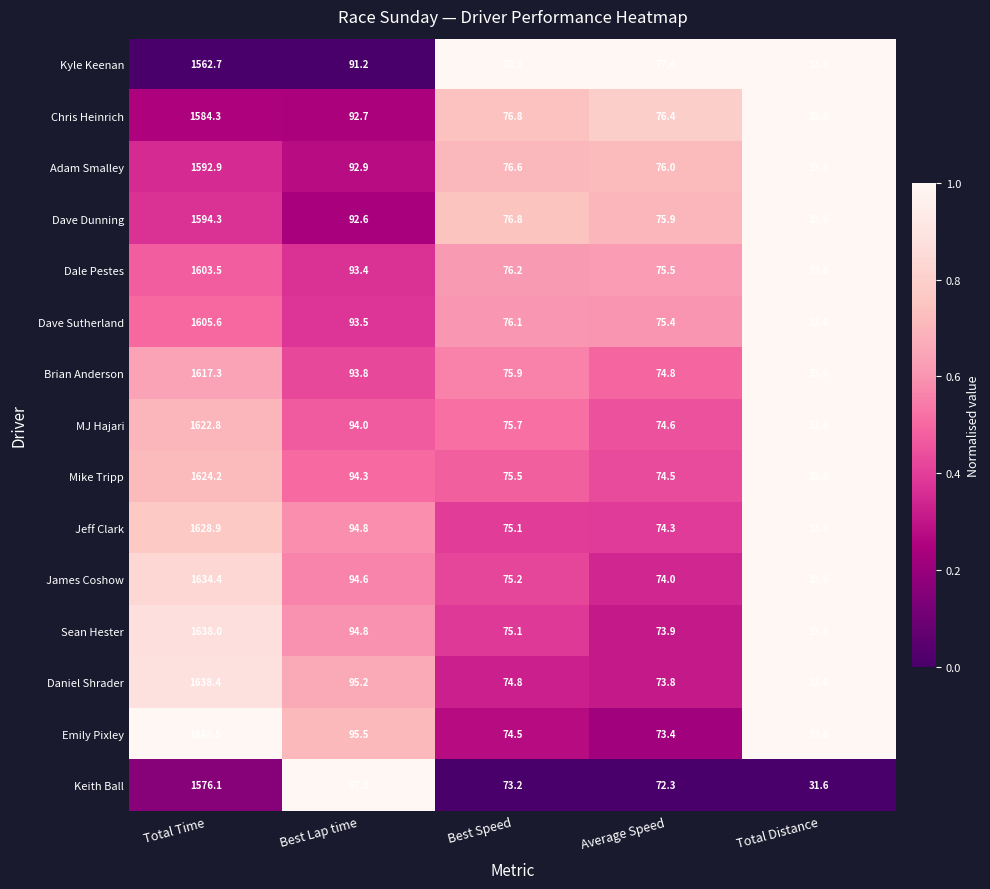

What is the total value across all series at Best Speed?

1135.6